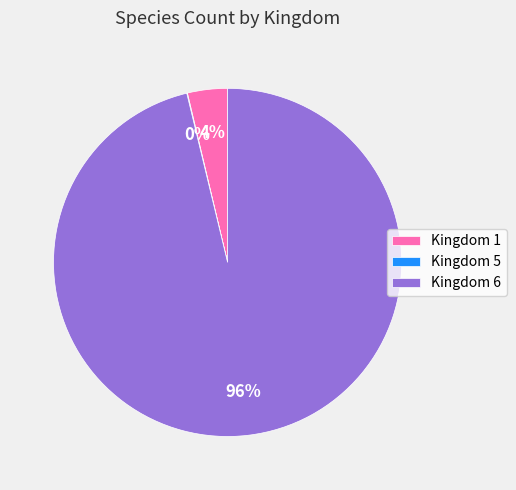

Is it true that Kingdom 1 is 4% of the pie?

True